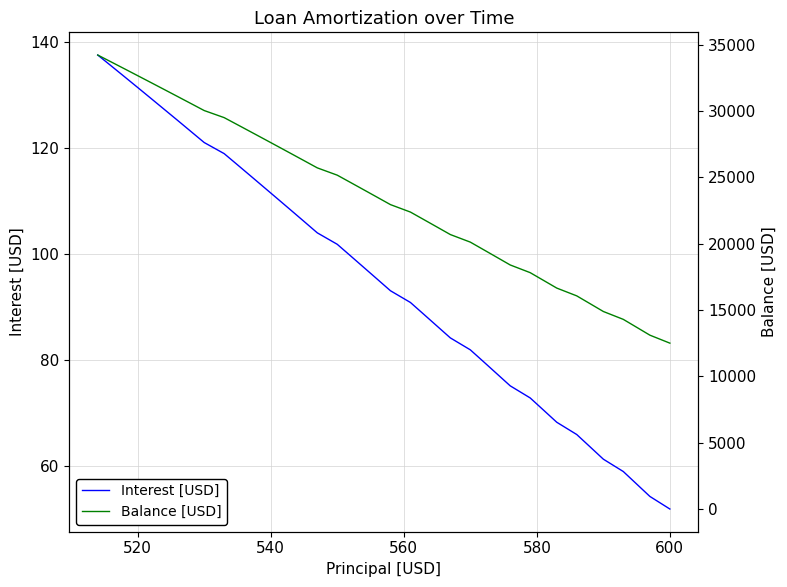

What is the maximum value for Interest [USD]?

137.5